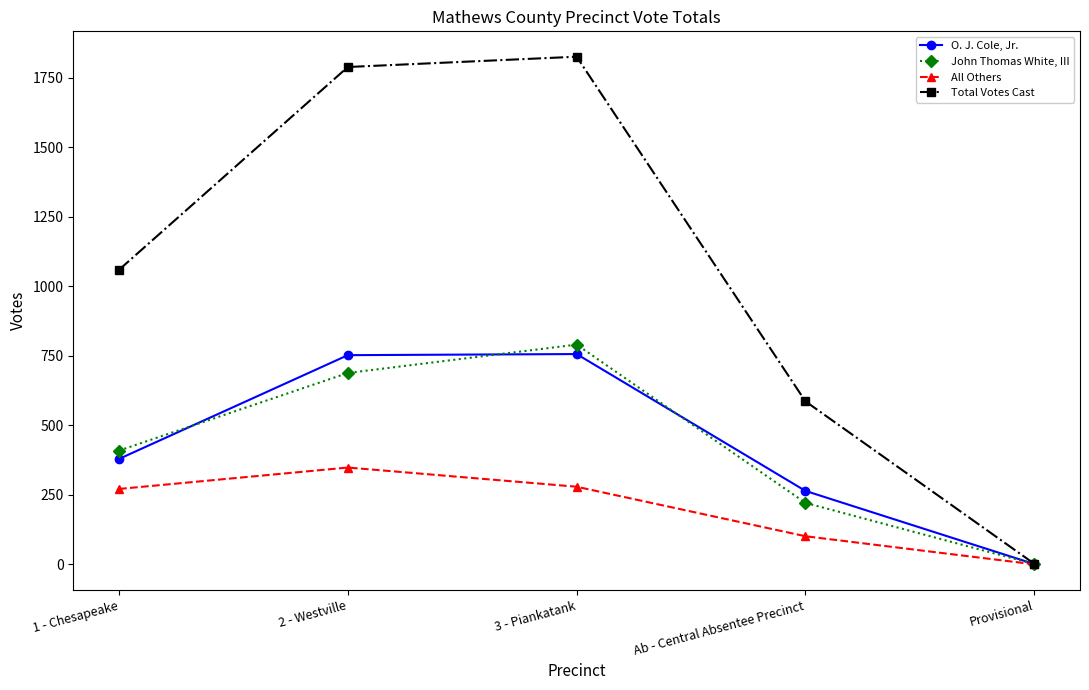

At 3 - Piankatank, list the series in order from smallest to largest.

All Others, O. J. Cole, Jr., John Thomas White, III, Total Votes Cast